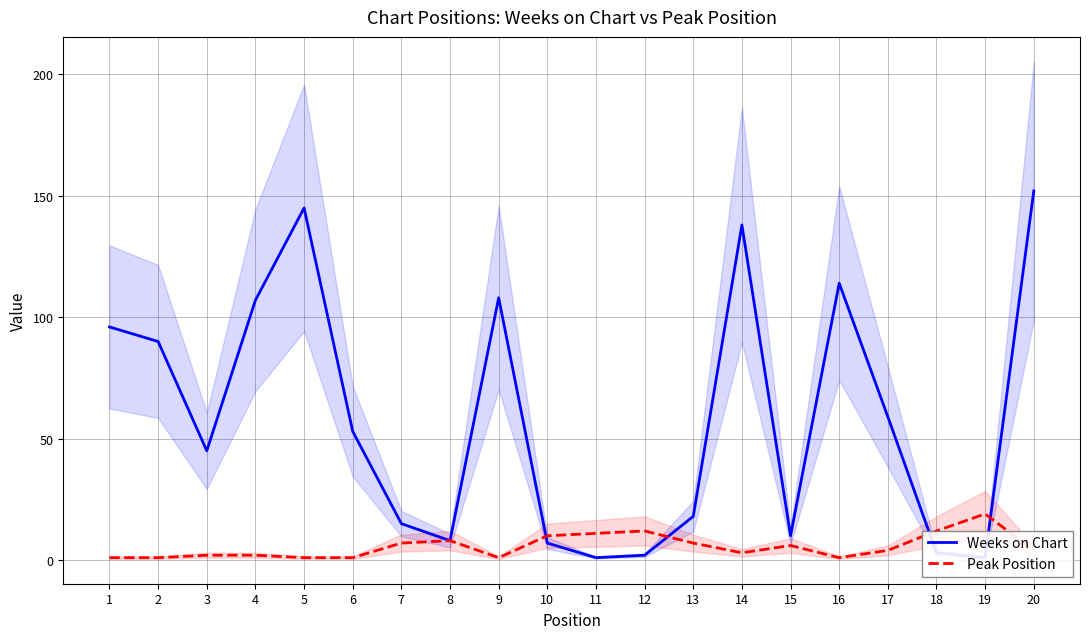

What is the spread (max minus min) of values at 5?

144